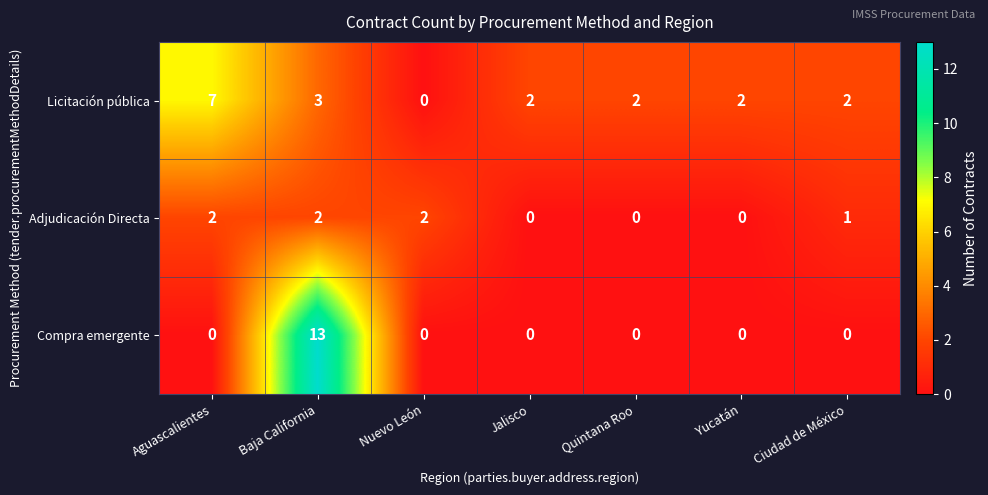

At which category is the sum across all series the highest?

Baja California